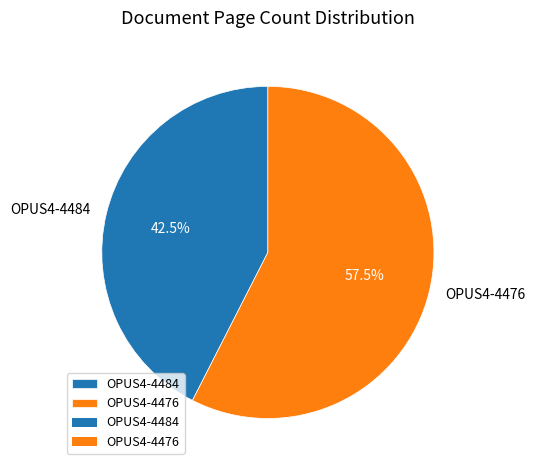

What is the majority slice?

OPUS4-4476